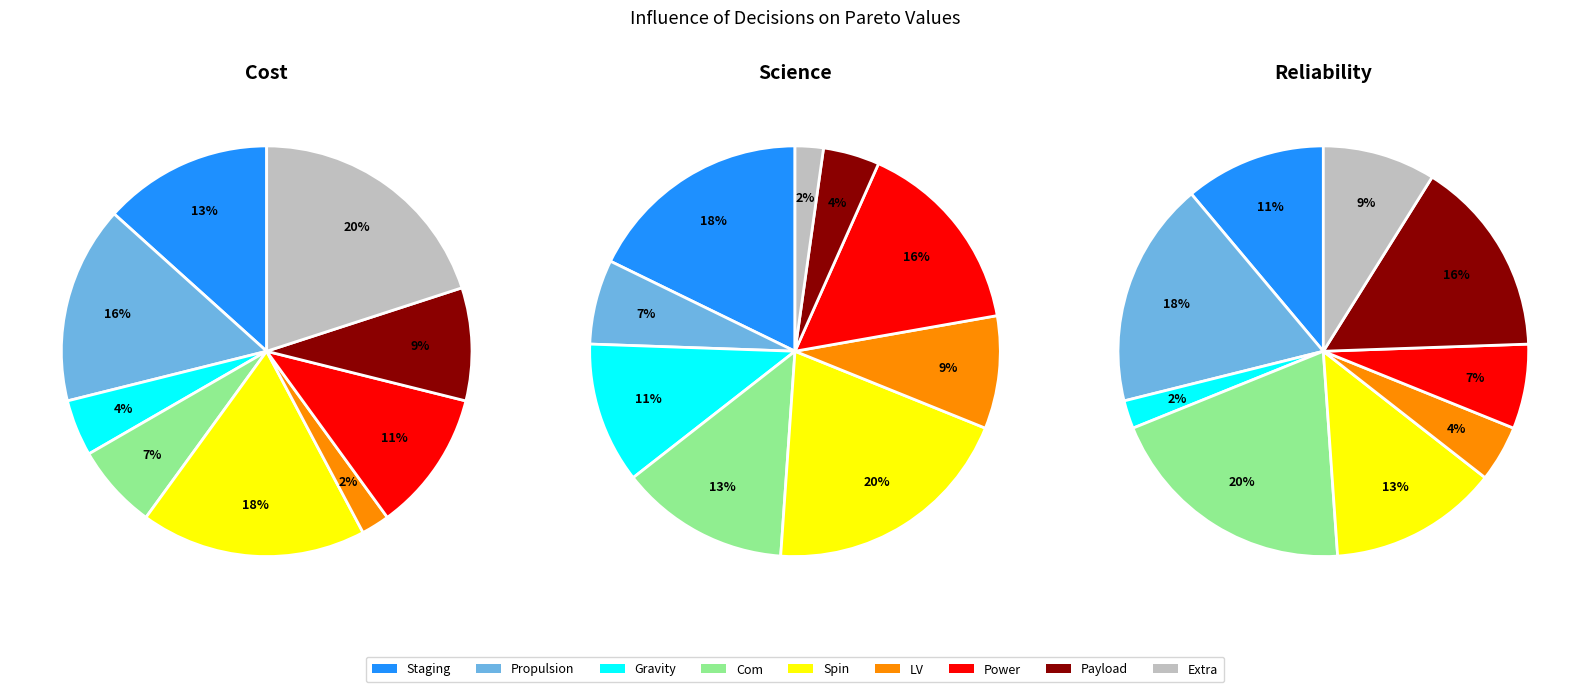

What is the difference between the highest and lowest values at 7?

6